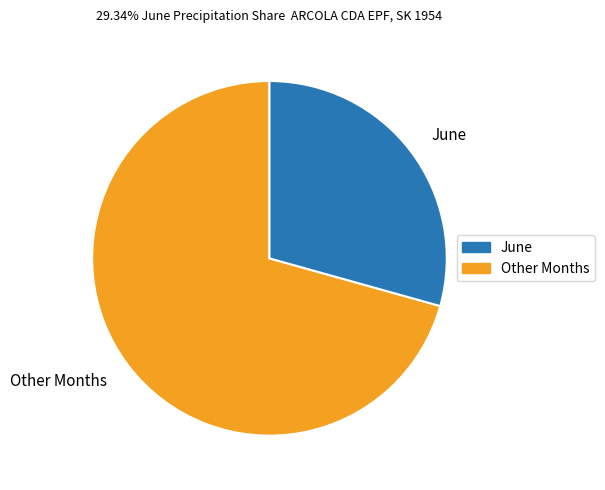

Rank the categories by value from lowest to highest.

June, Other Months